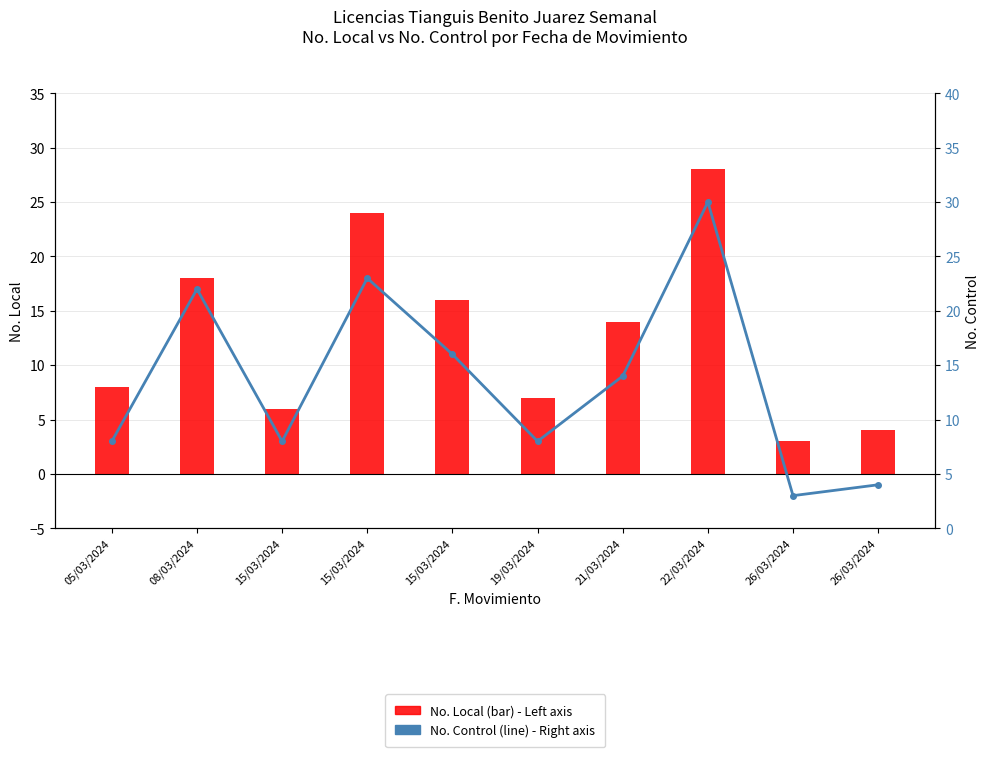

Reading left to right, what are all the values shown in this chart?

No. Local (bar) - Left axis: 8	18	6	24	16	7	14	28	3	4
No. Control (line) - Right axis: 8	22	8	23	16	8	14	30	3	4